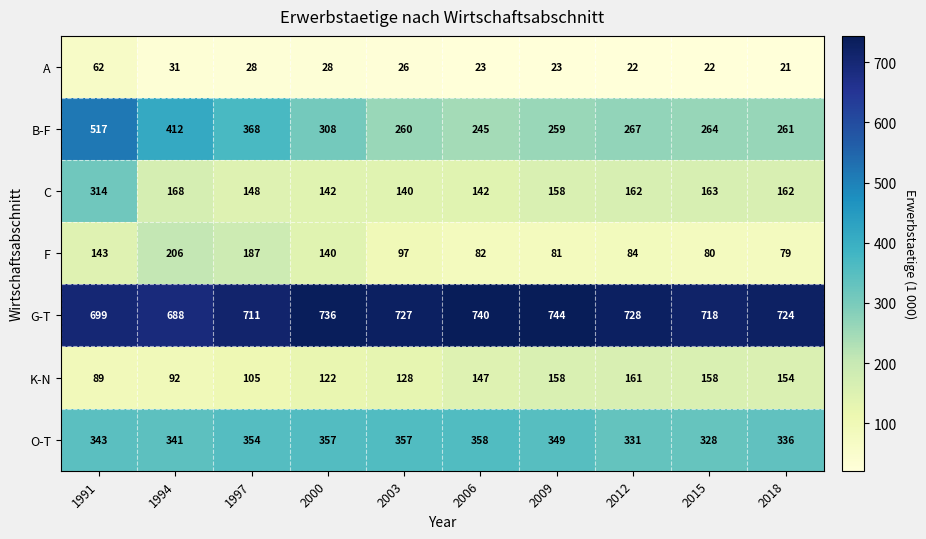

What is the sum of the G-T values at 2009 and 2000?

1480